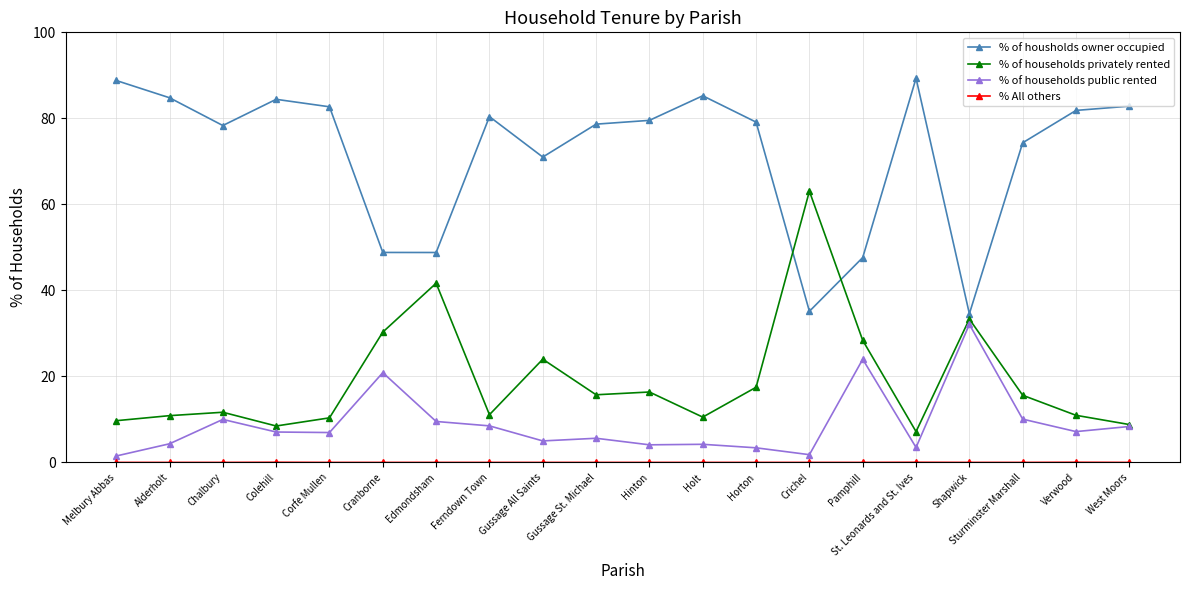

The value of % of households public rented at Sturminster Marshall is 3.0. True or false?

False